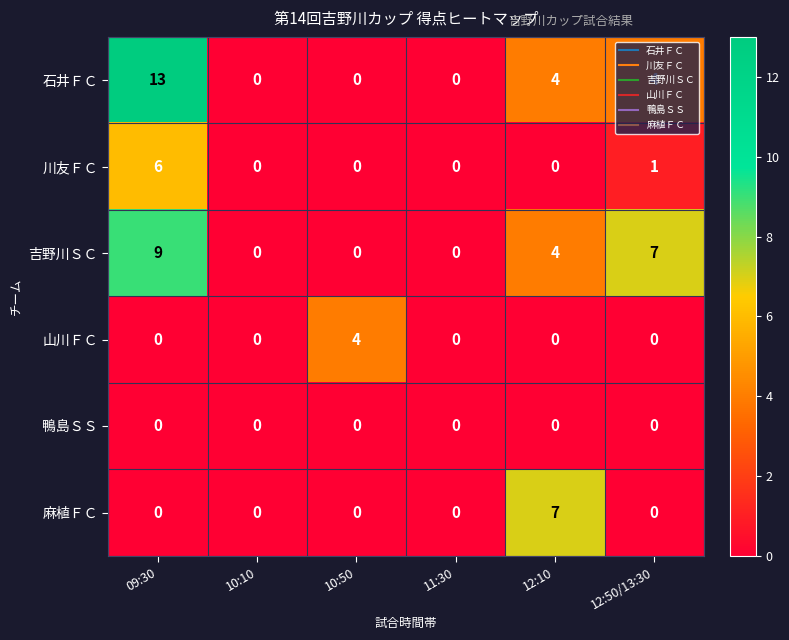

What is the difference between the 麻植ＦＣ values at 10:10 and 12:10?

7